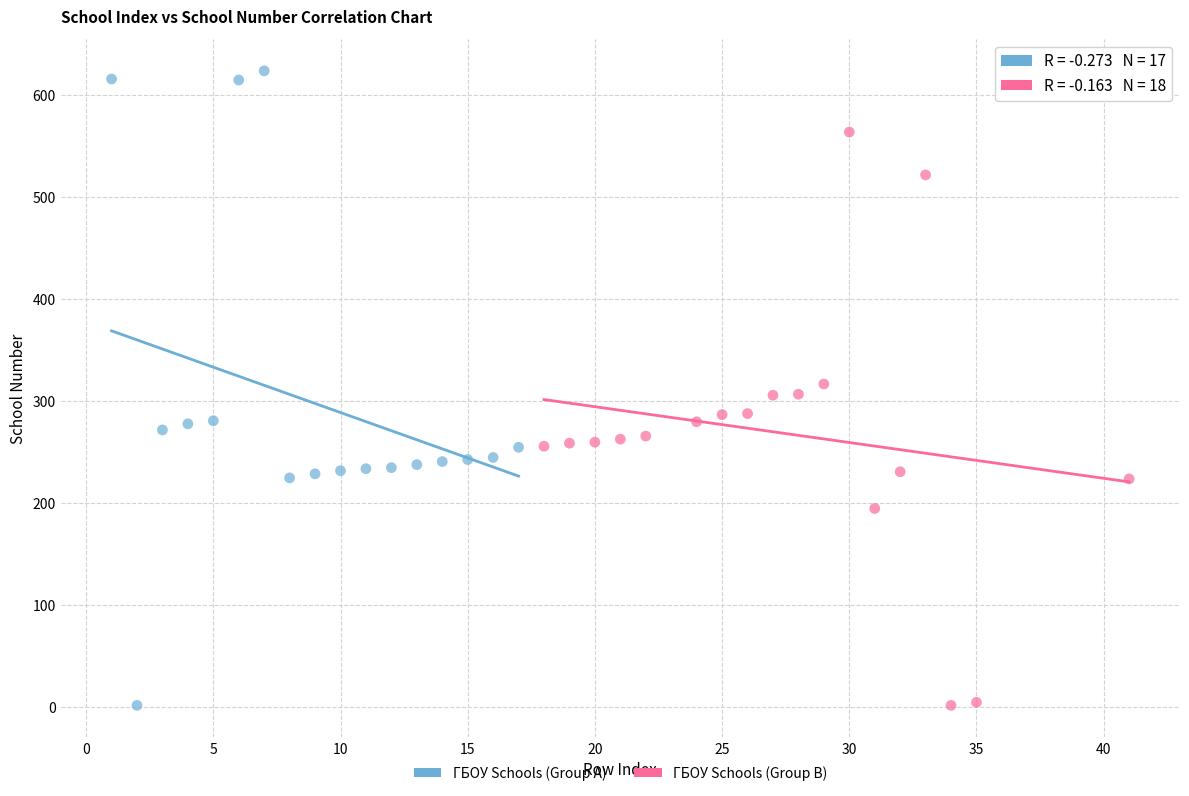

Which series reaches the maximum Y coordinate?

ГБОУ Schools (Group A)